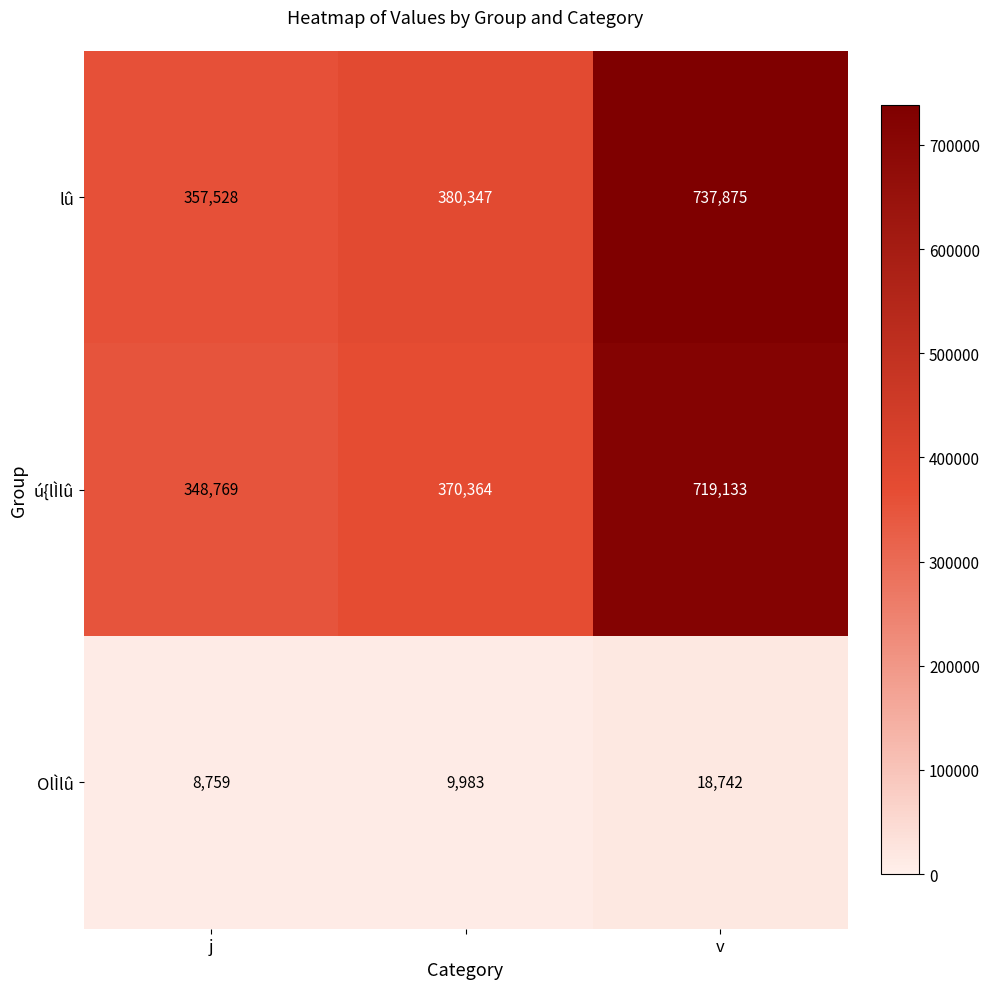

How many data points in lû are less than 380347?

1